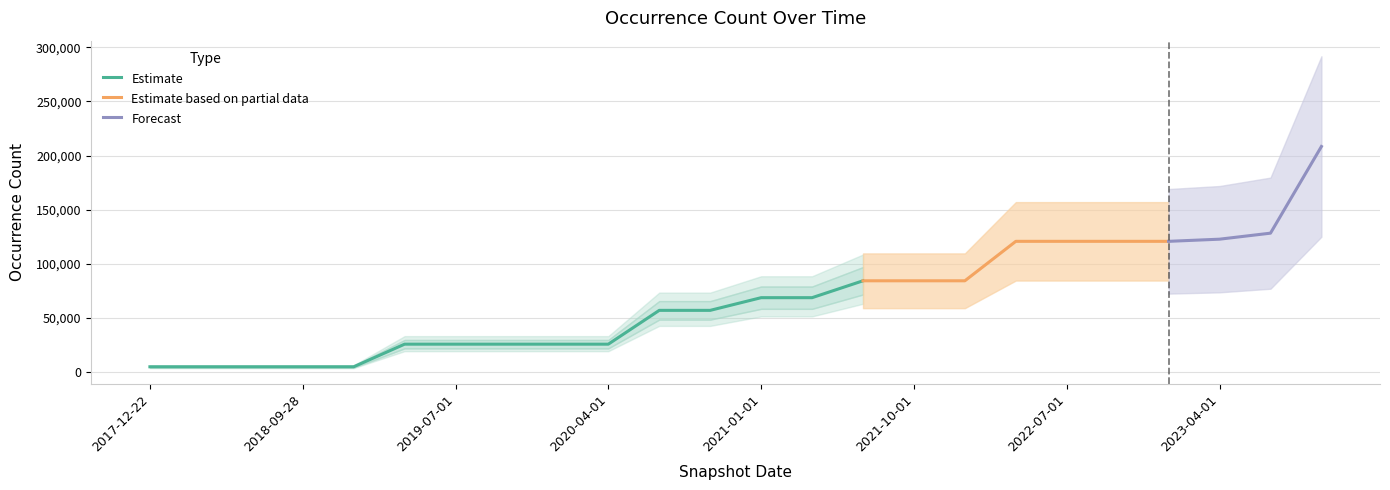

How many categories are shown in the chart?

24